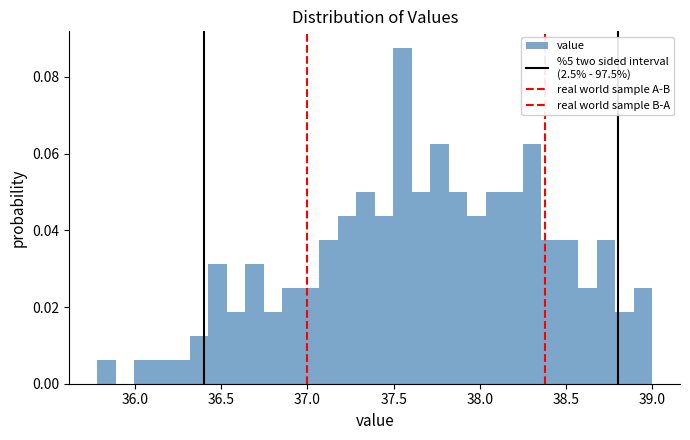

Around what value on the x-axis is the tallest bar? Give the approximate position of its centre, as read against the axis.

37.55